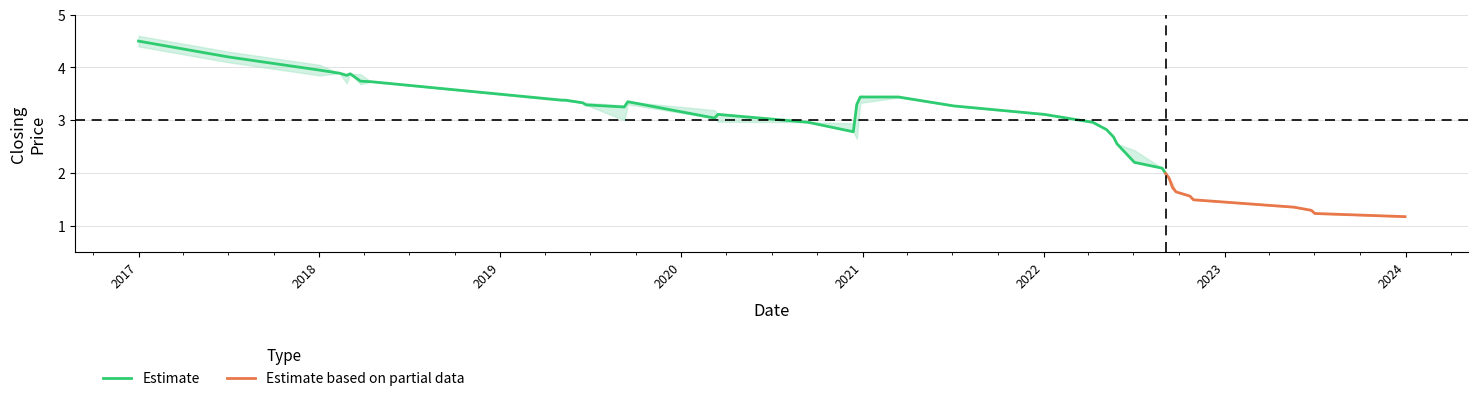

True or false: closing and low intersect in this chart.

False